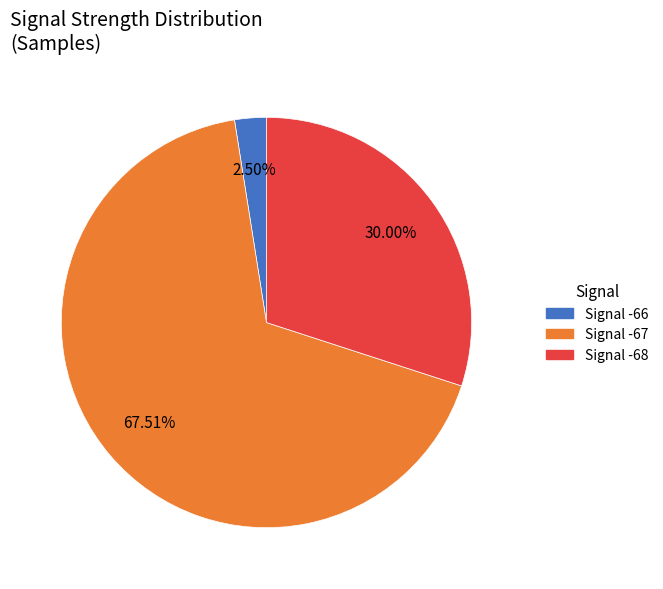

Which category has the smallest portion of the pie?

Signal -66